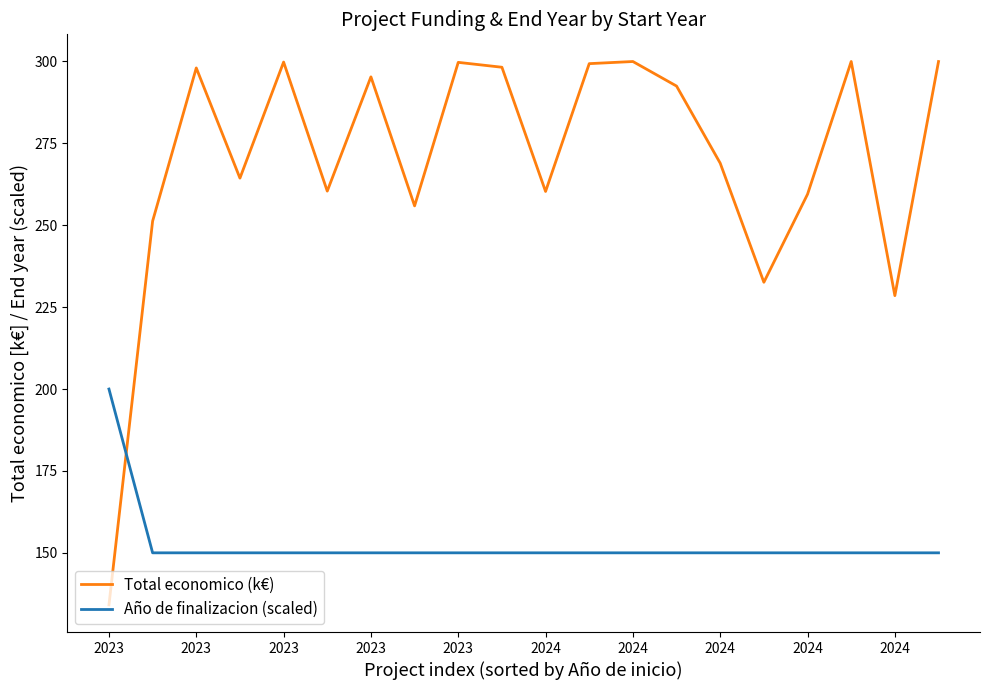

What is the smallest value displayed?

134.1